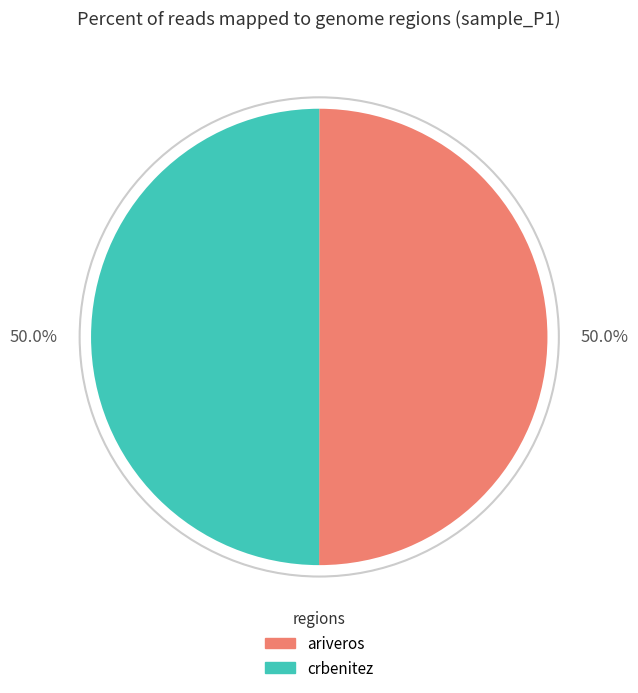

Count the number of slices in the pie.

2